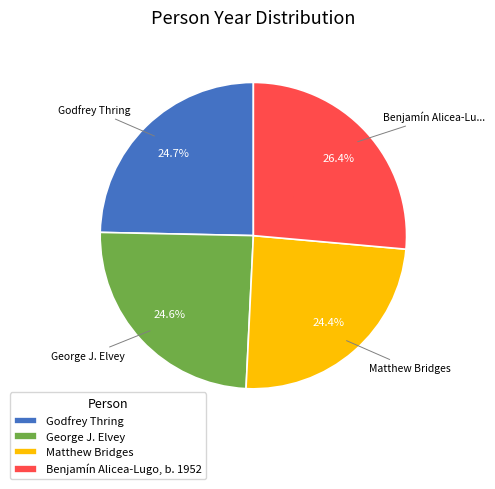

Is there any slice that represents more than half of the pie?

No